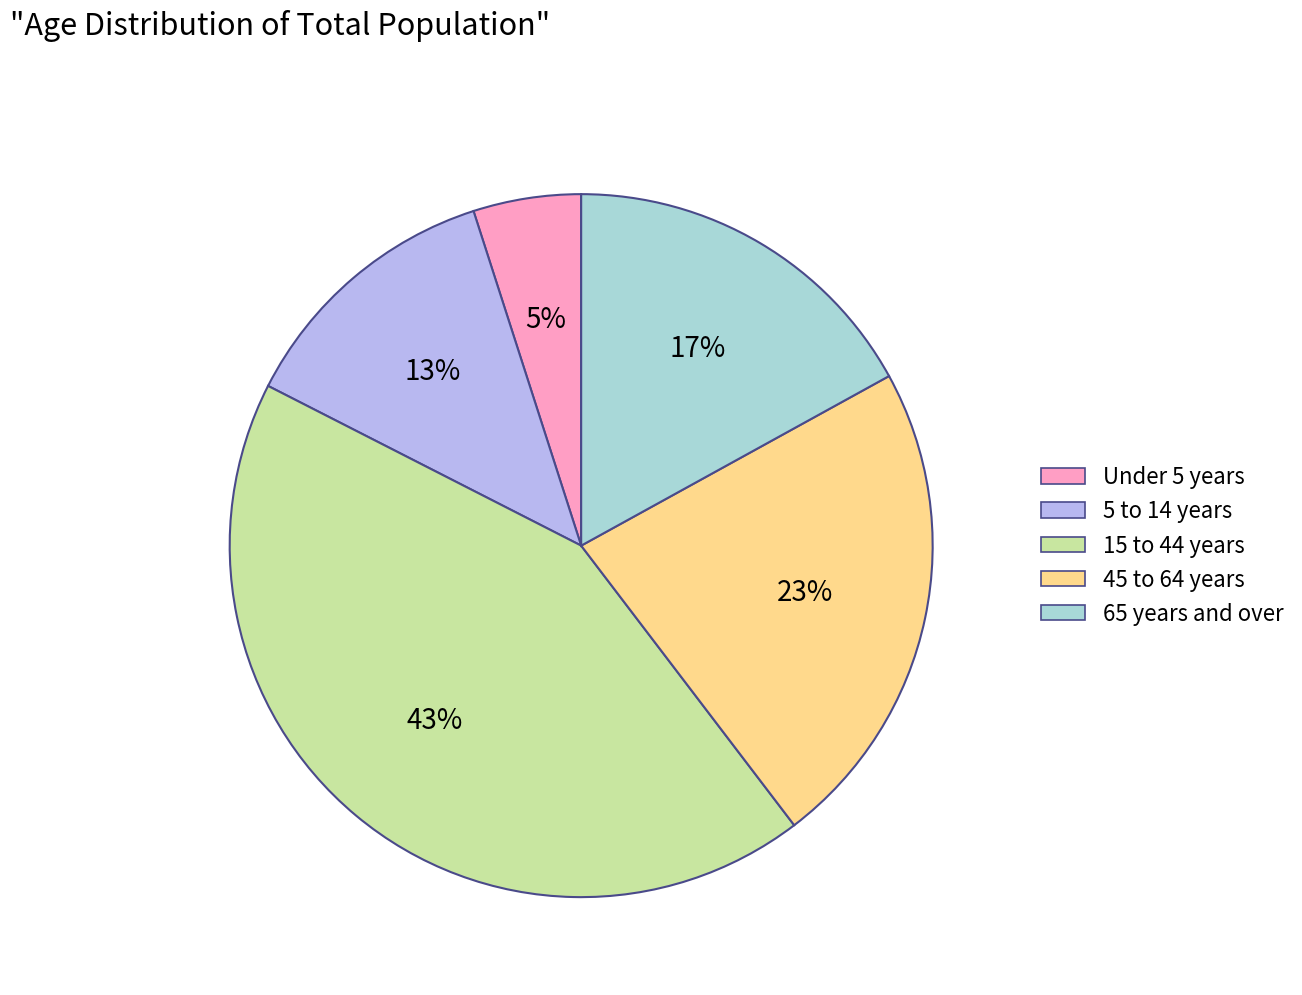

Does any single category account for the majority?

No